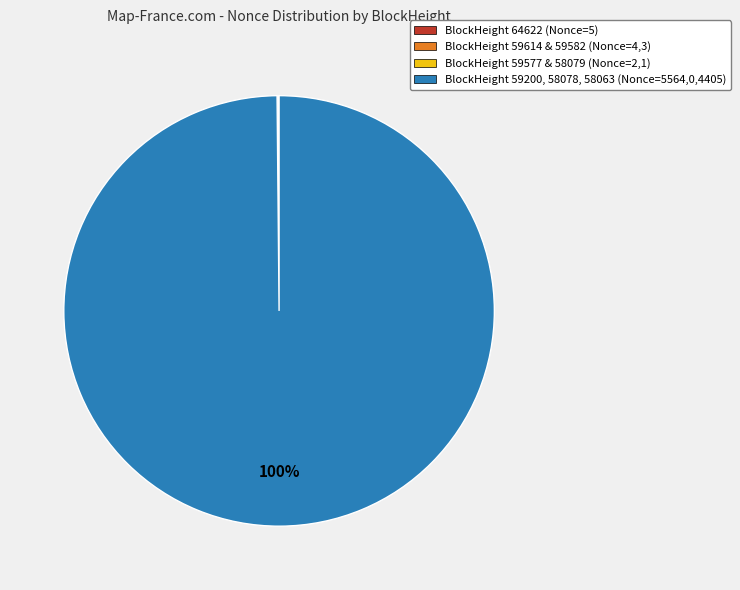

To the nearest percent, what is the difference between the largest and smallest slice percentages?

100%